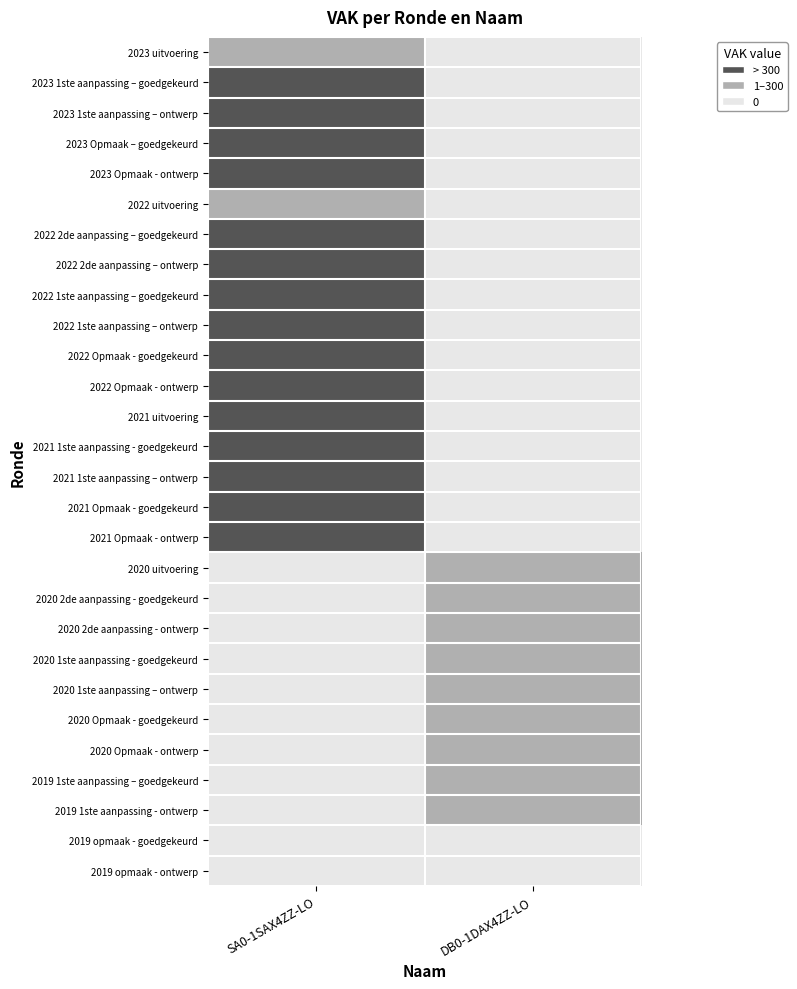

What is the maximum value shown in the chart?

2